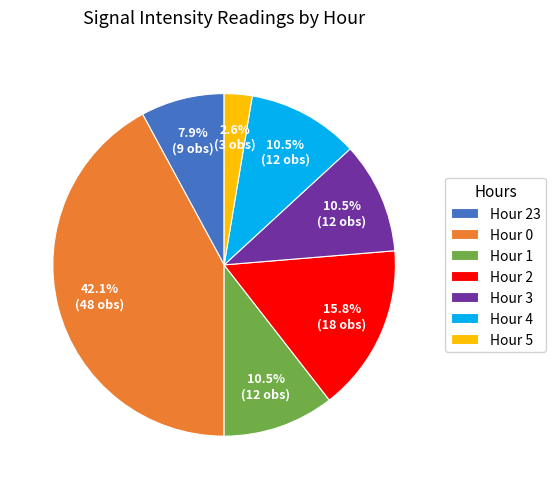

What percentage is the Hour 23 slice, to the nearest percent?

8%